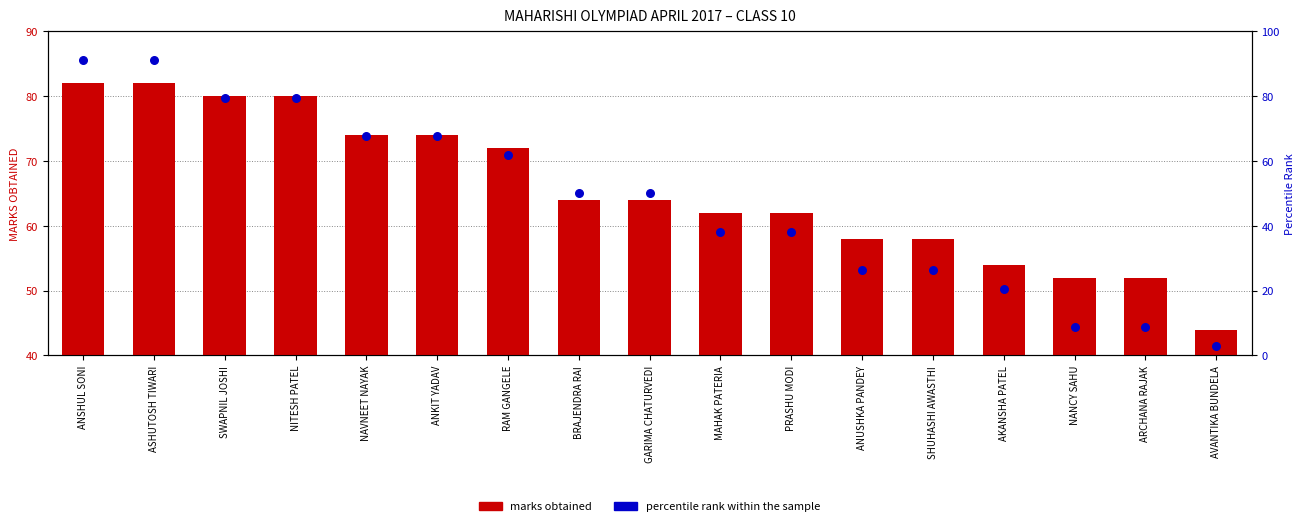

Which series reaches the maximum Y coordinate?

percentile rank within the sample